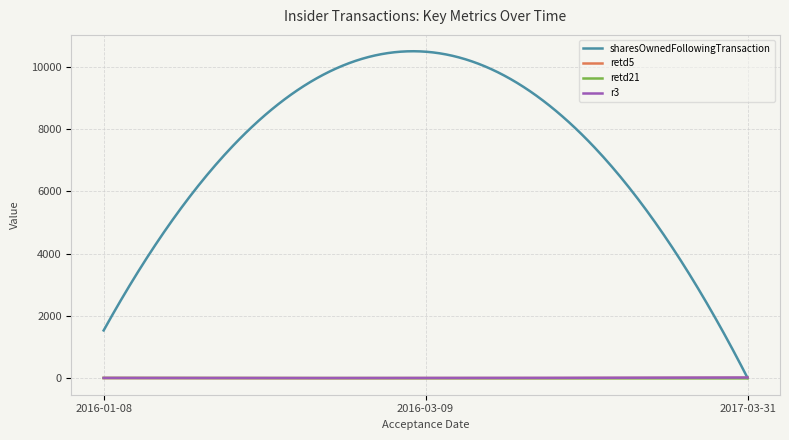

Which series has the widest spread of values?

sharesOwnedFollowingTransaction